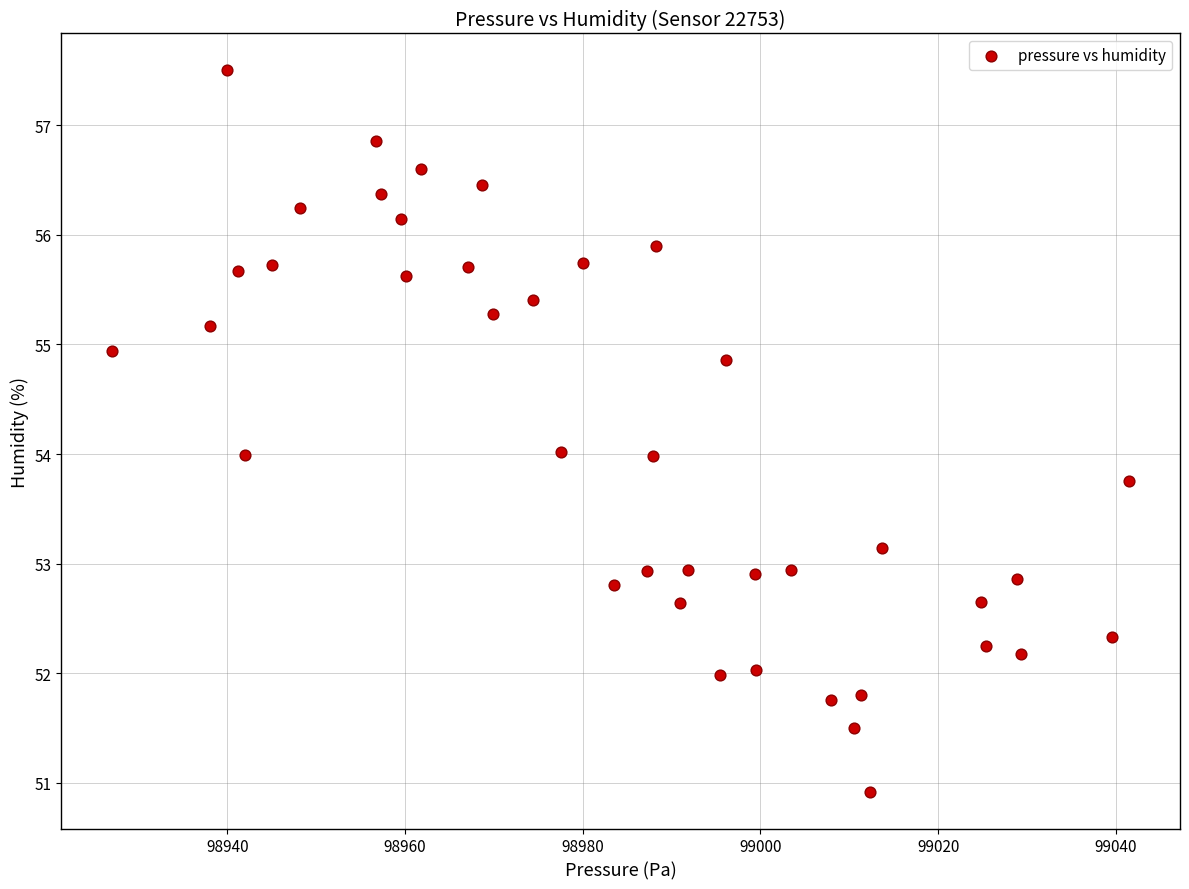

What is the range of Y values (max minus min)?

6.6